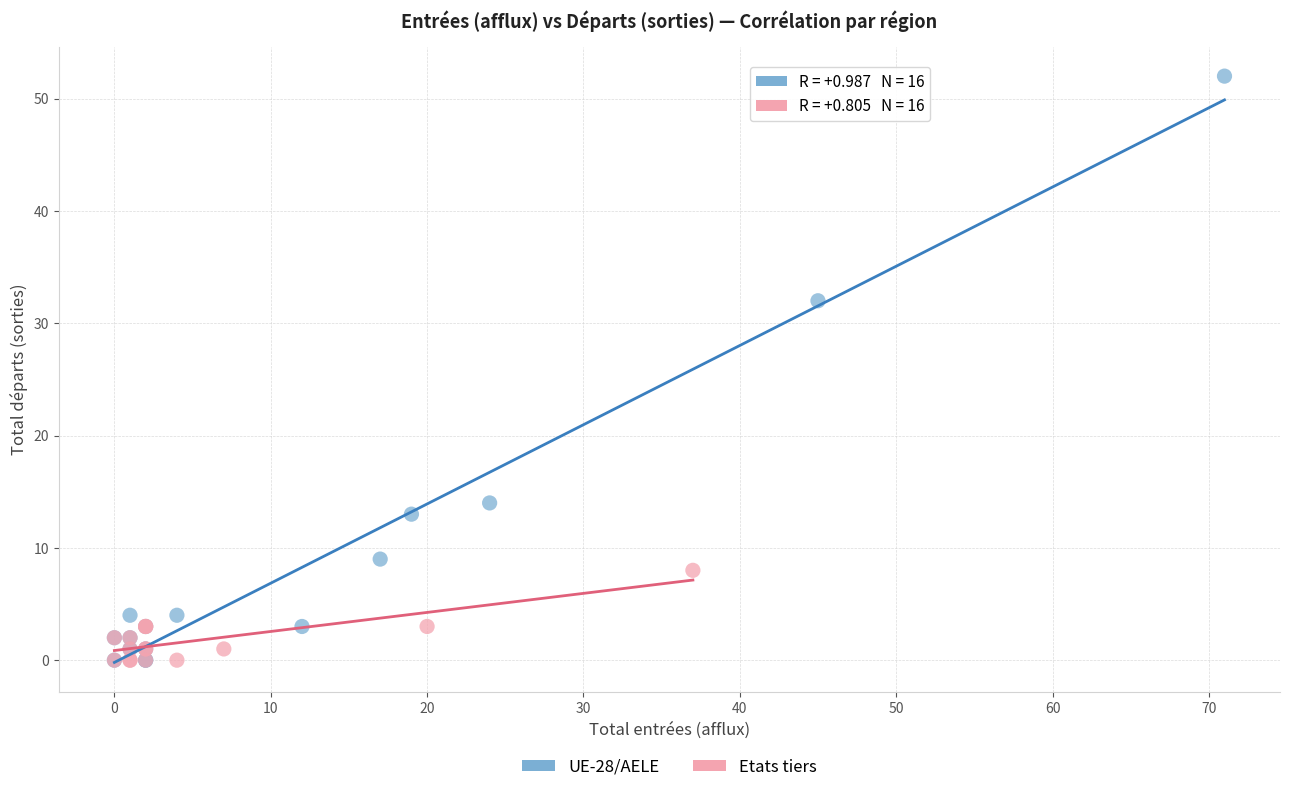

Which series has the widest spread of Y values?

UE-28/AELE